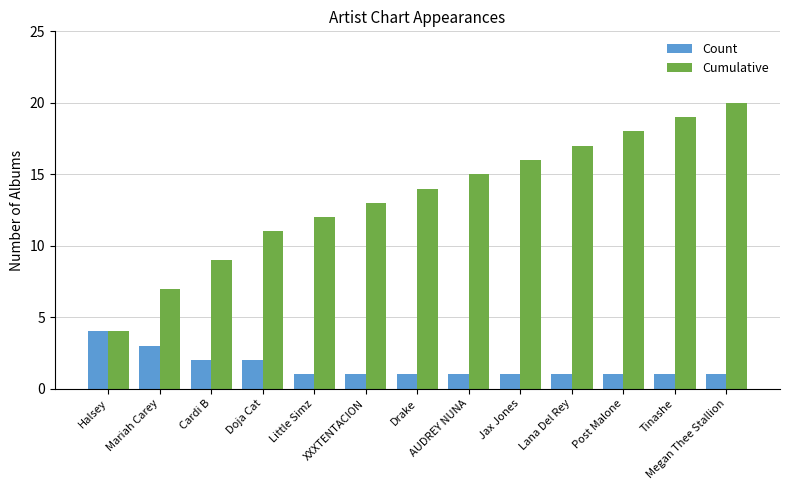

At which category does the chart reach its peak across all series?

Megan Thee Stallion